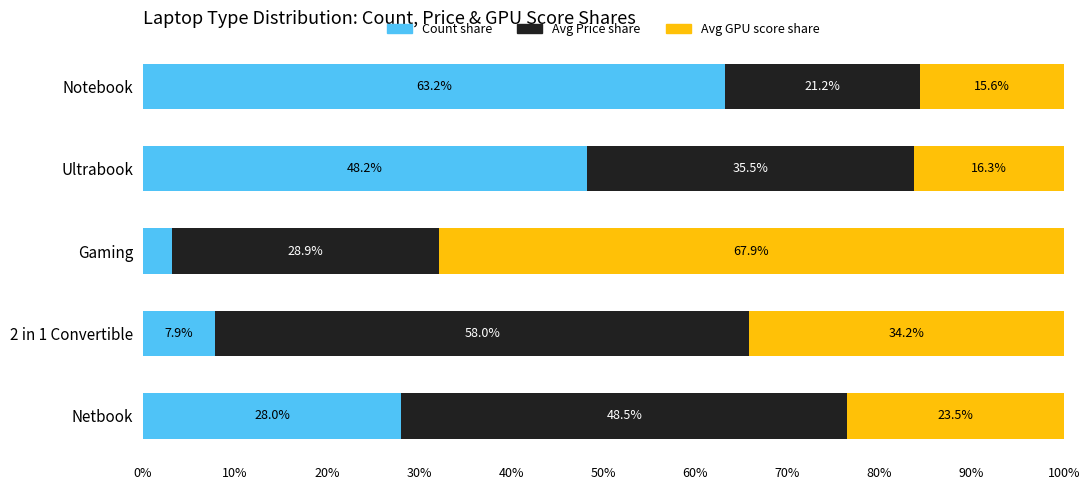

What is the highest value of the Count share series?

63.2